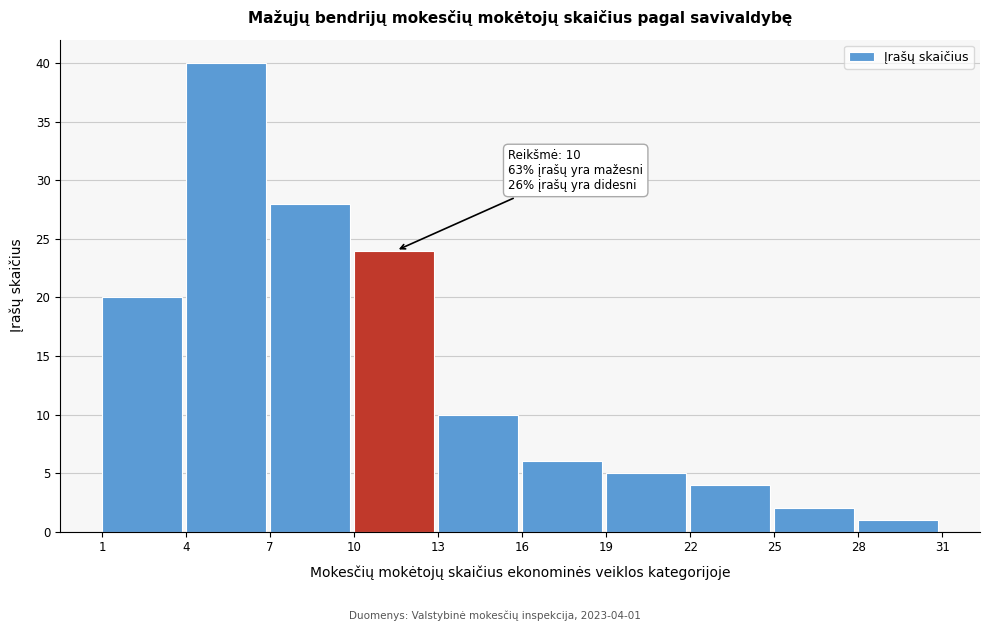

Over which range of the x-axis is the bar tallest?

4 to 7